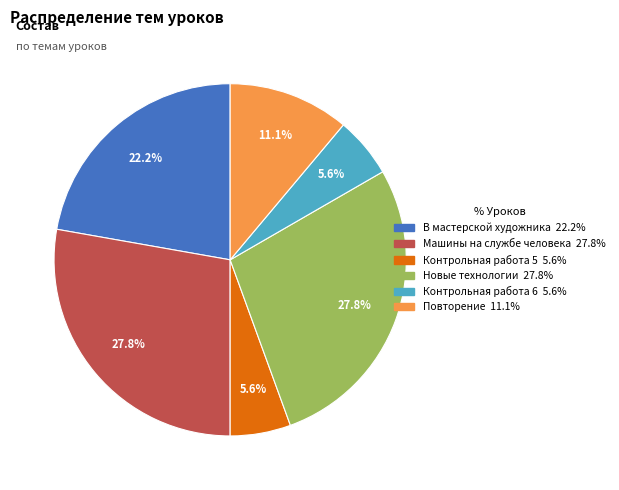

Is there a majority slice in this chart?

No